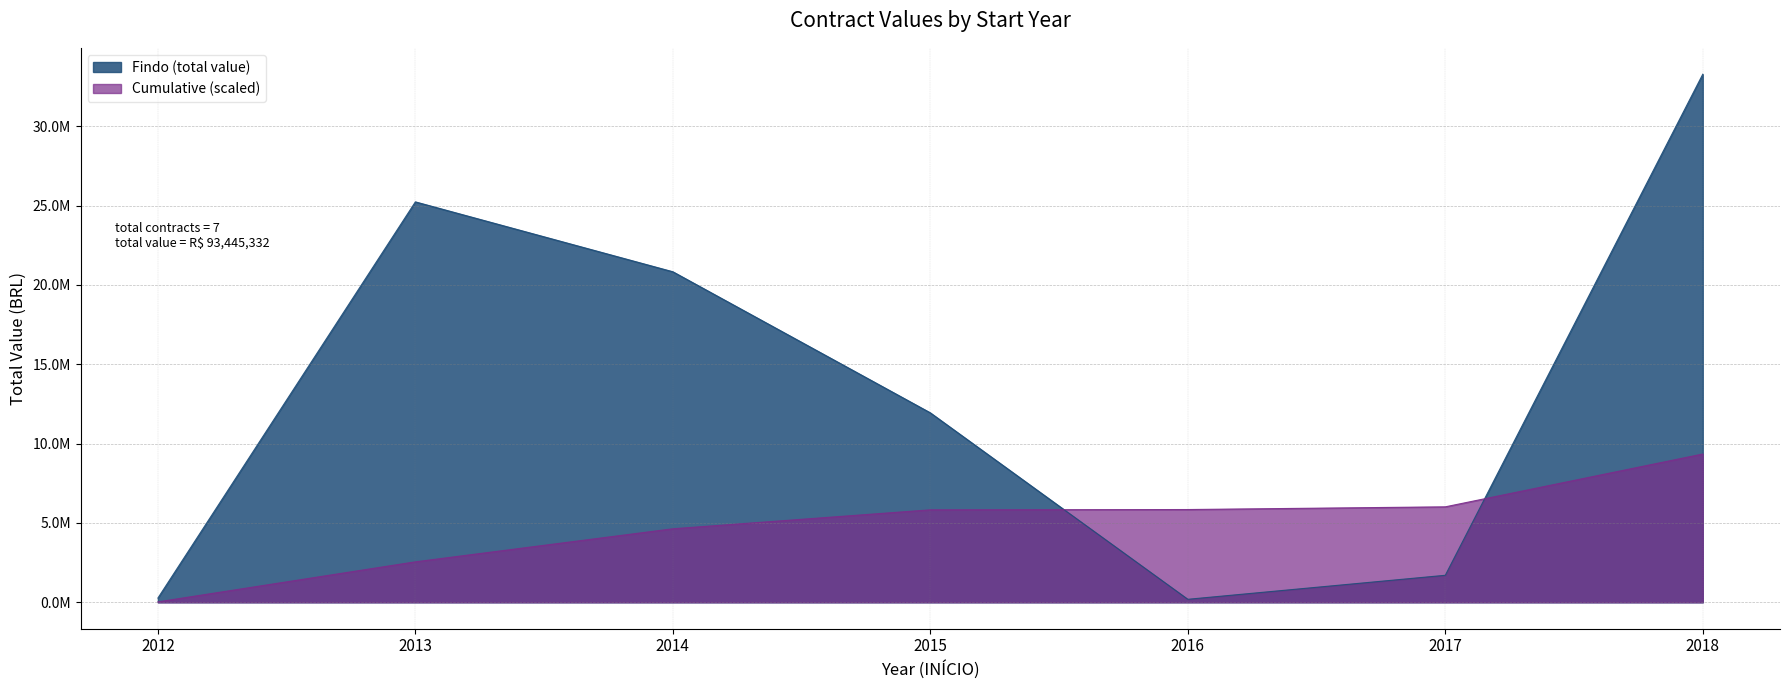

Which has a higher value, 2015 or 2012?

2015